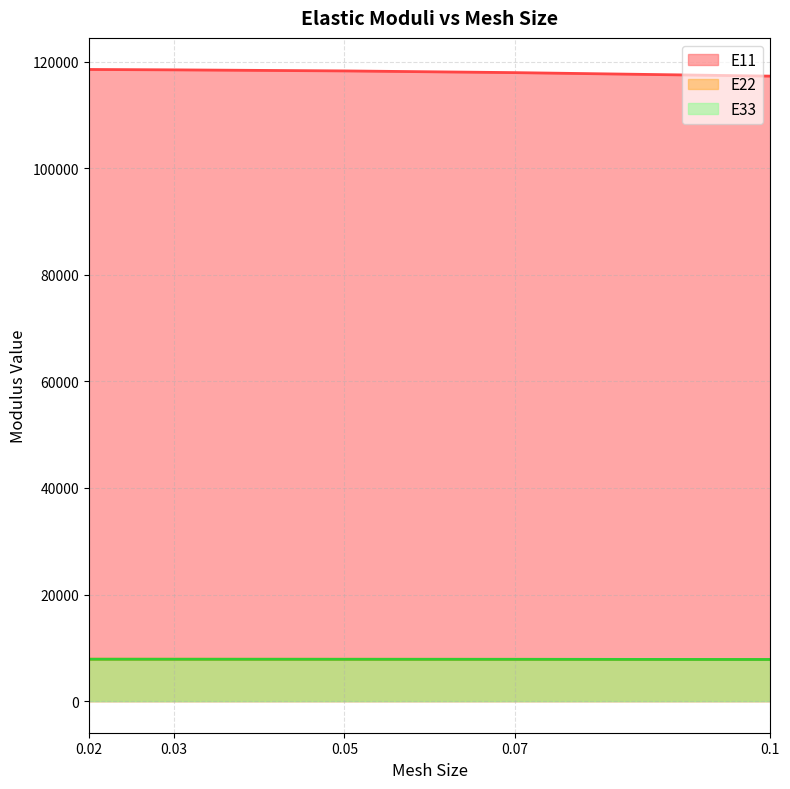

Which category has the highest value in the E22 series?

0.02